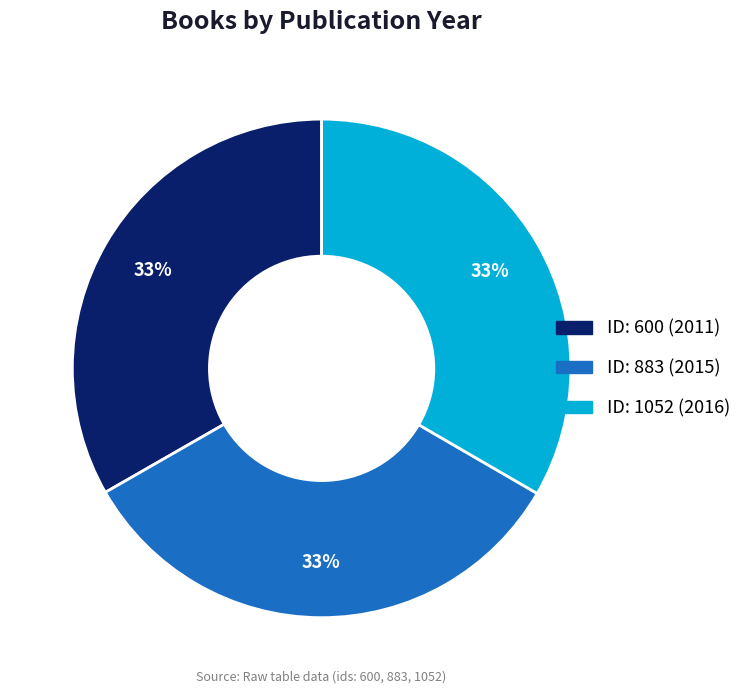

Does any single category account for the majority?

No